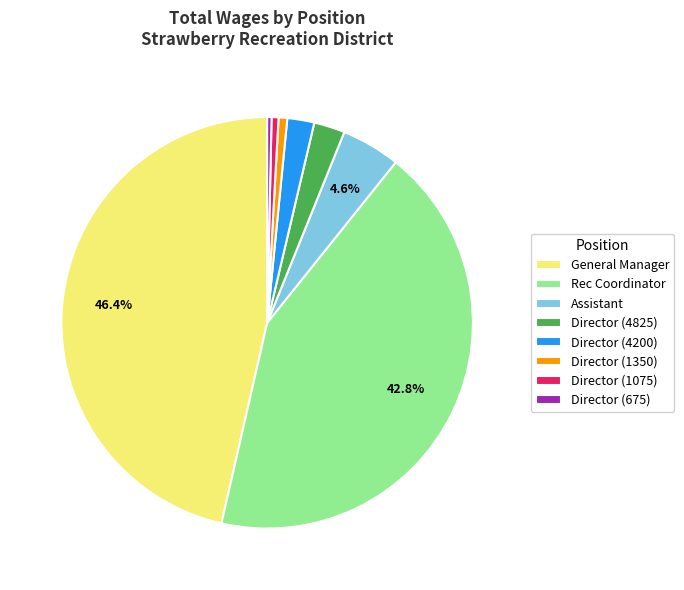

Which has a higher value, Assistant or General Manager?

General Manager